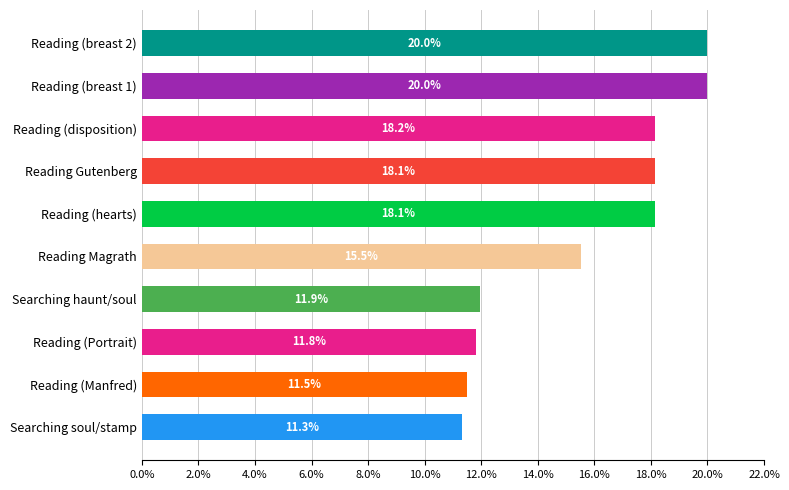

Reading top to bottom, transcribe all the data shown in this chart.

20.0	20.0	18.2	18.1	18.1	15.5	11.9	11.8	11.5	11.3